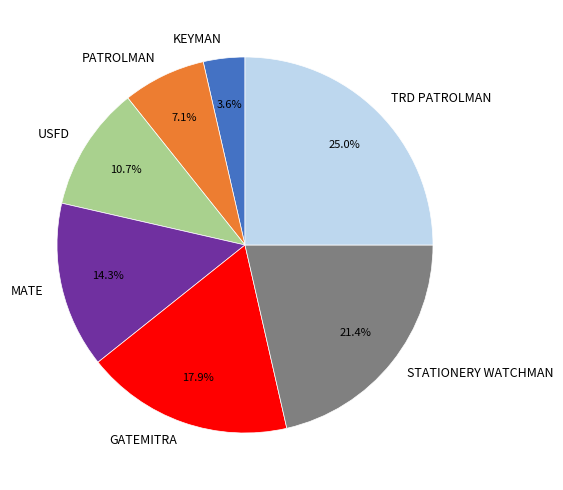

To the nearest percent, what percentage of the pie is STATIONERY WATCHMAN?

21%